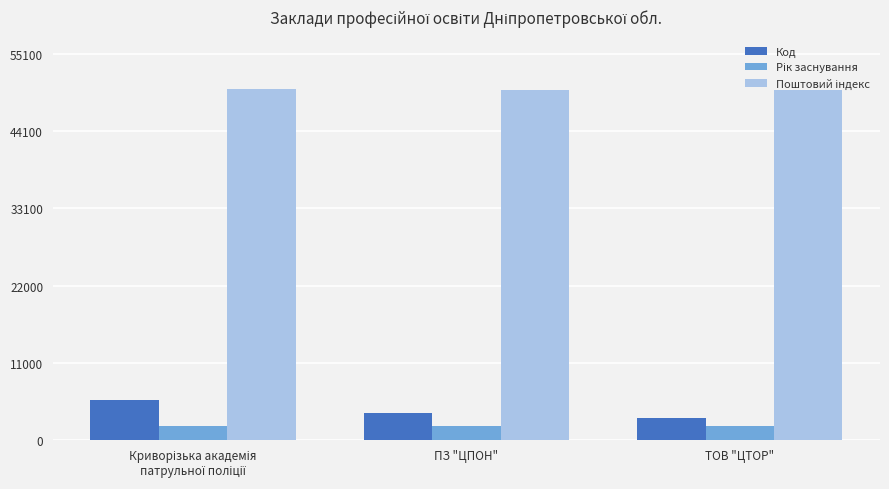

What is the total value across all series at ПЗ "ЦПОН"?

55829